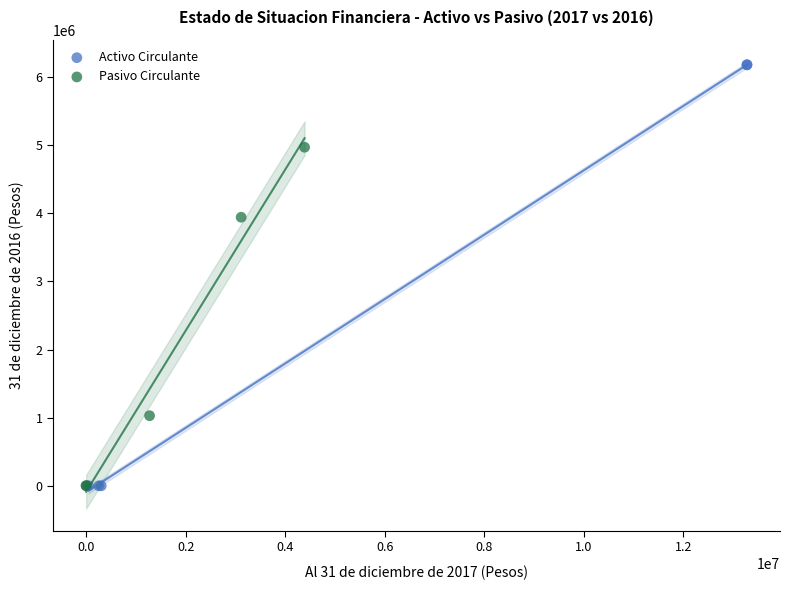

Which series contains the highest Y value?

Activo Circulante